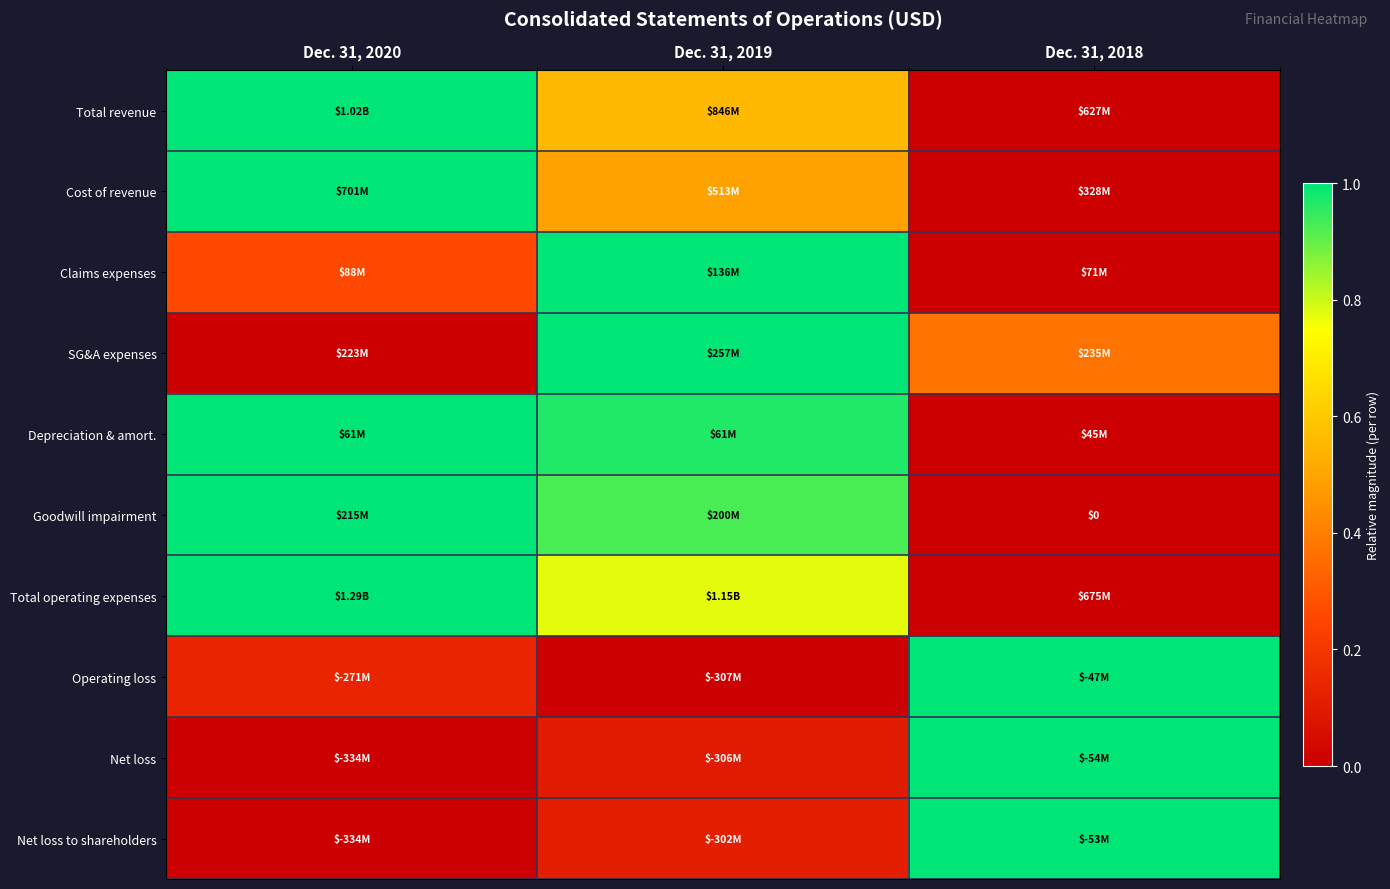

How many positive values does the Goodwill impairment series have?

2